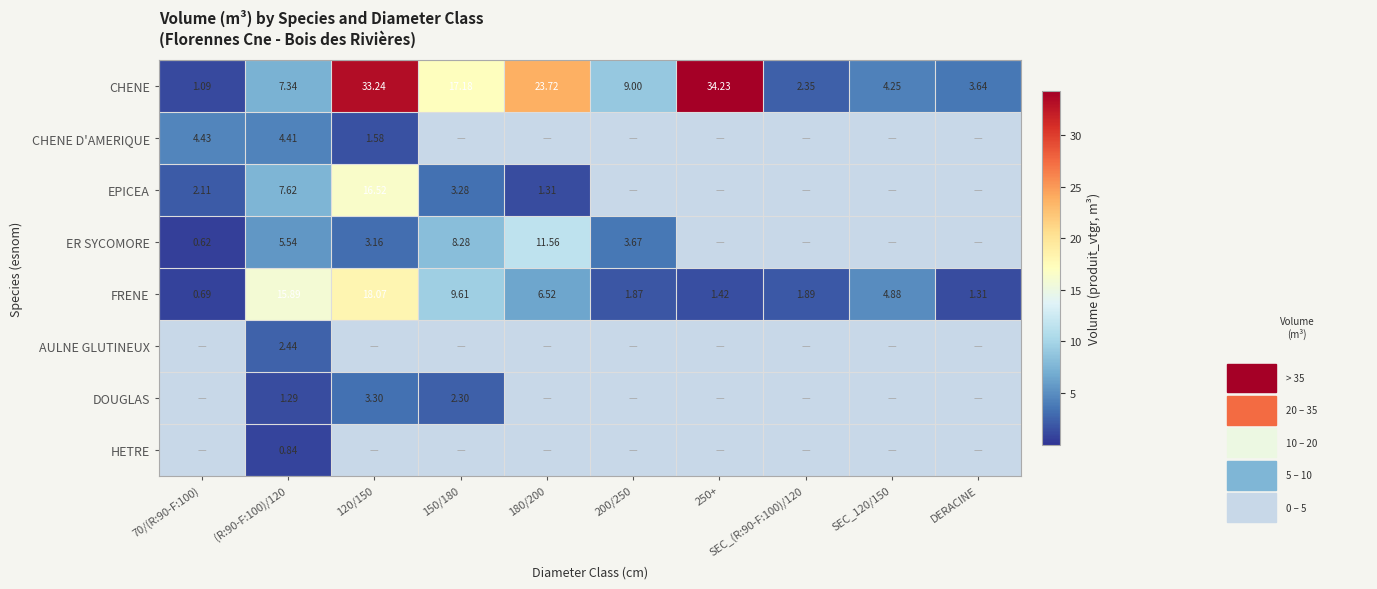

Between 70/(R:90-F:100) and 200/250, which series saw the biggest shift?

CHENE